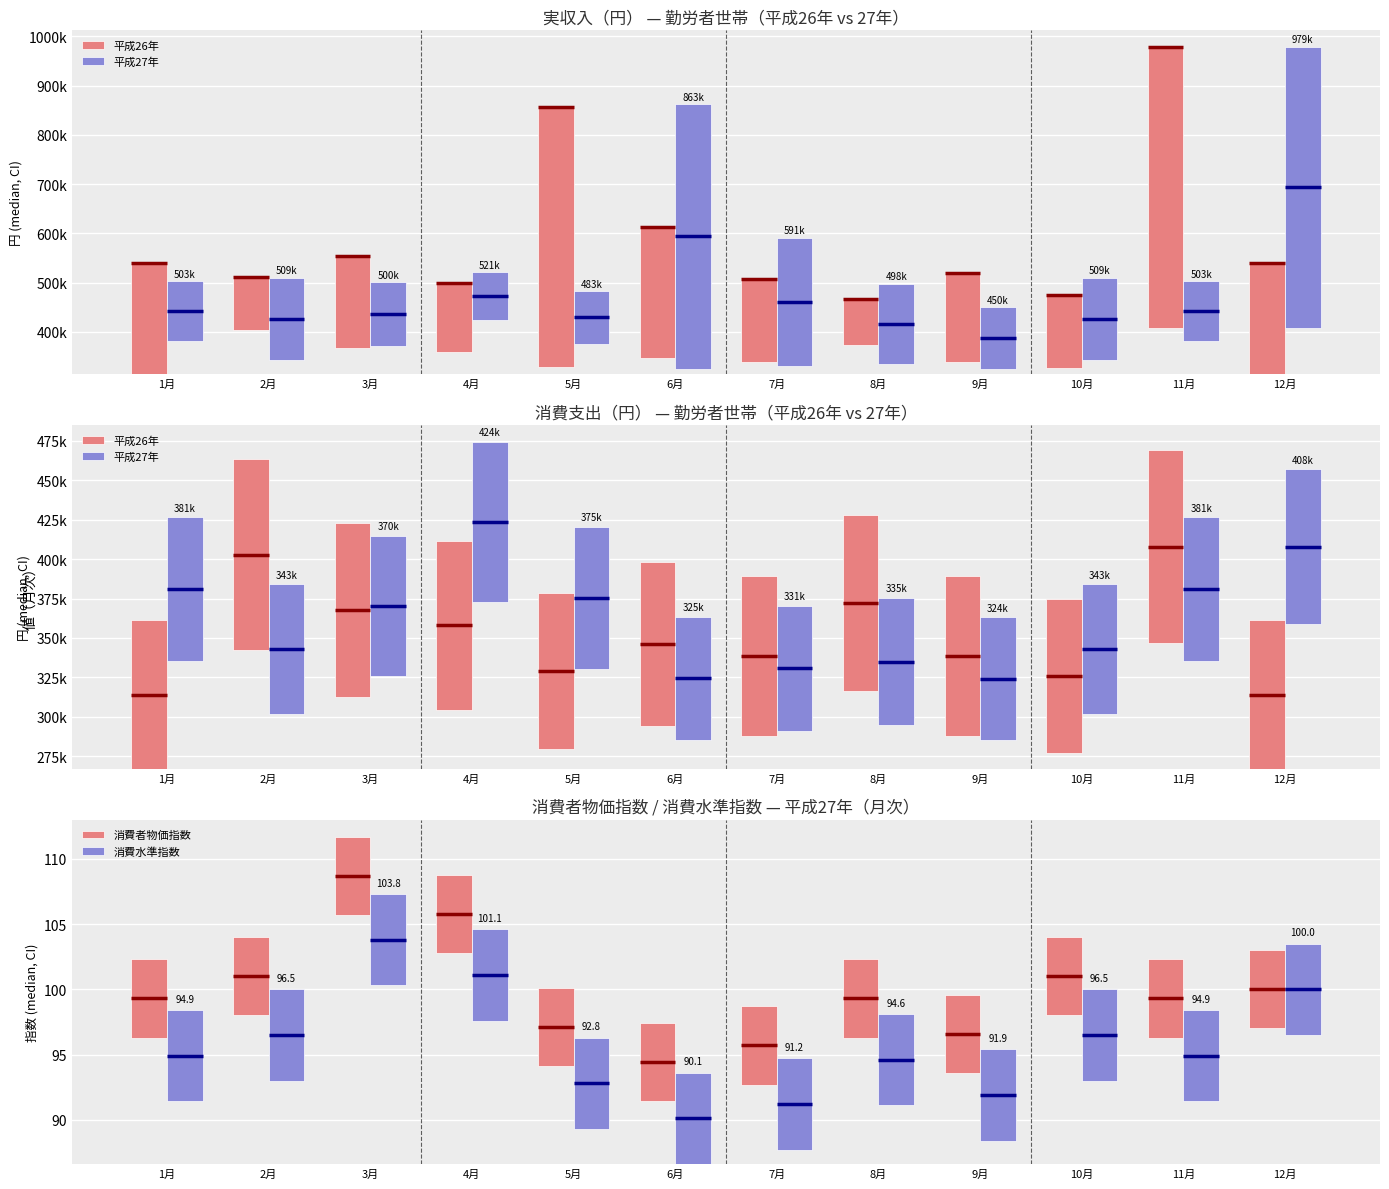

How many bars are there in each group?

6